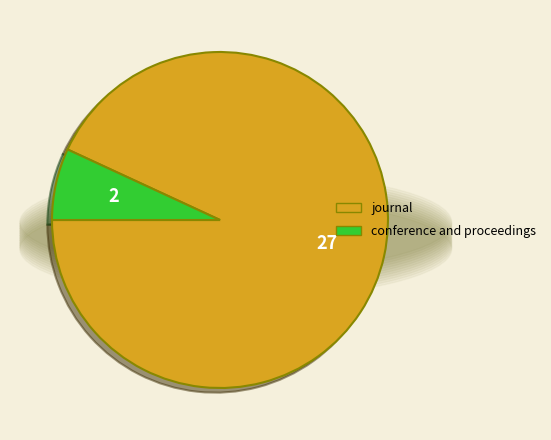

Rank the categories by value from lowest to highest.

conference and proceedings, journal